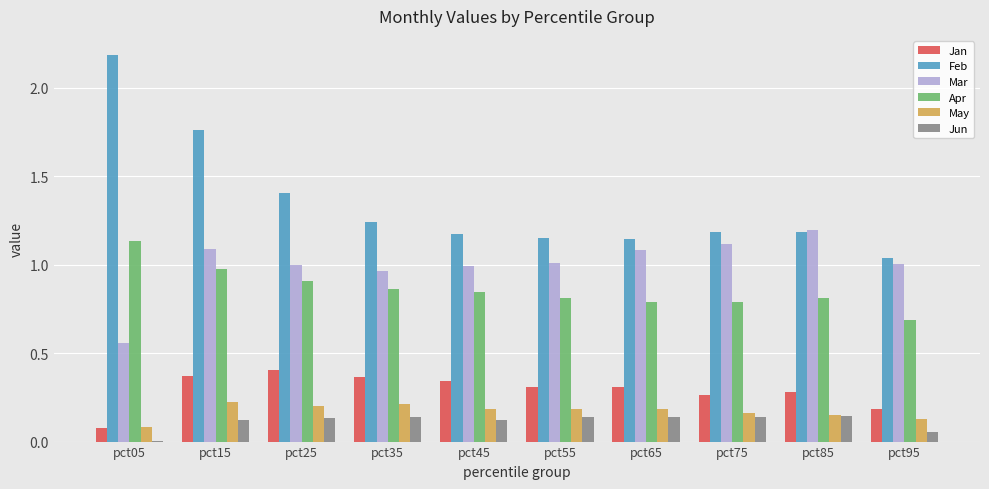

At which category is the sum across all series the highest?

pct15